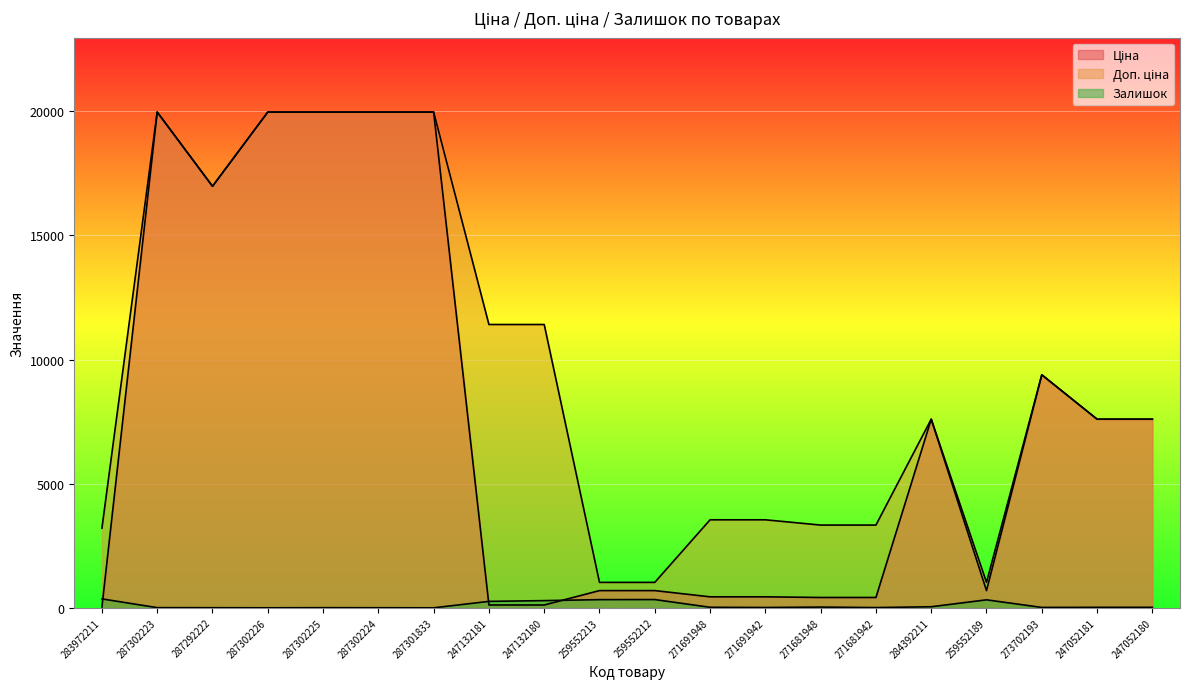

In Ціна, how many points are lower than both neighbors (excluding endpoints)?

2